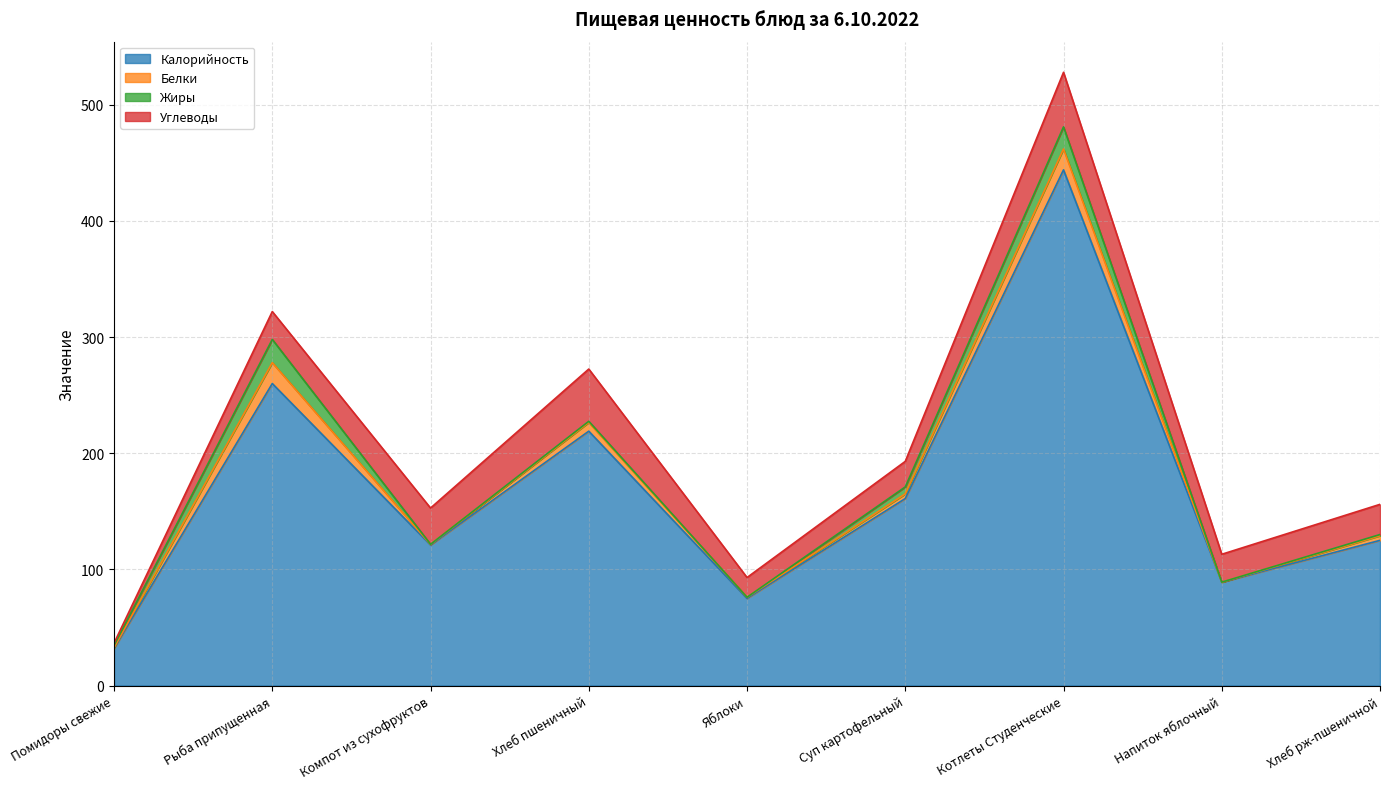

Reading right to left, transcribe all the data shown in this chart.

Калорийность: Хлеб рж-пшеничной=125.0	Напиток яблочный=89.0	Котлеты Студенческие=444.0	Суп картофельный=161.0	Яблоки=75.0	Хлеб пшеничный=219.0	Компот из сухофруктов=121.0	Рыба припущенная=260.0	Помидоры свежие=32.0
Белки: Хлеб рж-пшеничной=4.0	Напиток яблочный=0.0	Котлеты Студенческие=18.0	Суп картофельный=4.0	Яблоки=1.0	Хлеб пшеничный=7.5	Компот из сухофруктов=0.5	Рыба припущенная=18.0	Помидоры свежие=0.5
Жиры: Хлеб рж-пшеничной=1.0	Напиток яблочный=0.0	Котлеты Студенческие=19.0	Суп картофельный=6.0	Яблоки=0.0	Хлеб пшеничный=1.0	Компот из сухофруктов=0.1	Рыба припущенная=20.0	Помидоры свежие=2.0
Углеводы: Хлеб рж-пшеничной=26.0	Напиток яблочный=24.0	Котлеты Студенческие=47.0	Суп картофельный=22.0	Яблоки=17.0	Хлеб пшеничный=45.0	Компот из сухофруктов=31.2	Рыба припущенная=24.0	Помидоры свежие=2.0